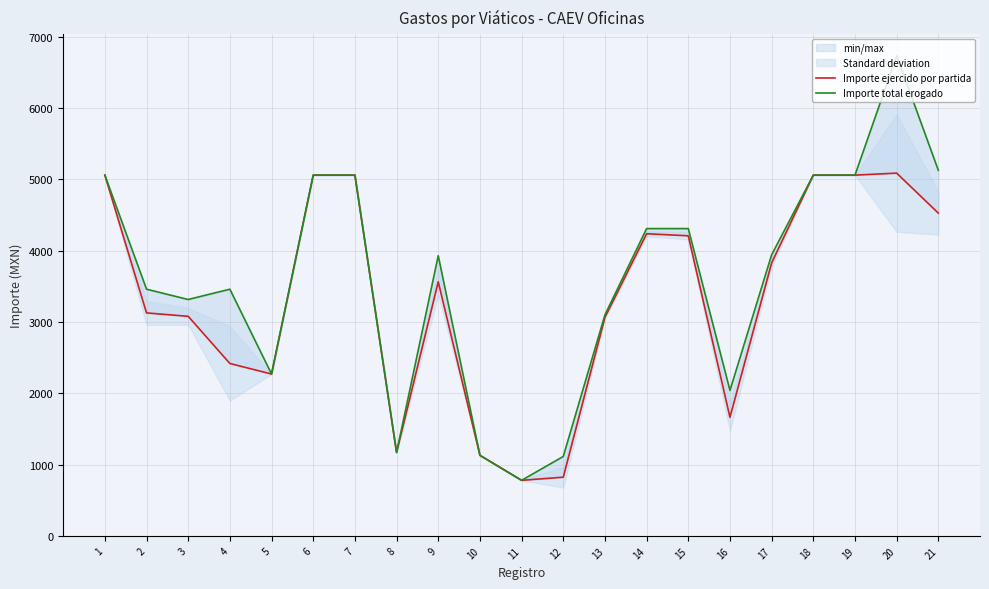

Does the chart have visible grid lines?

Yes